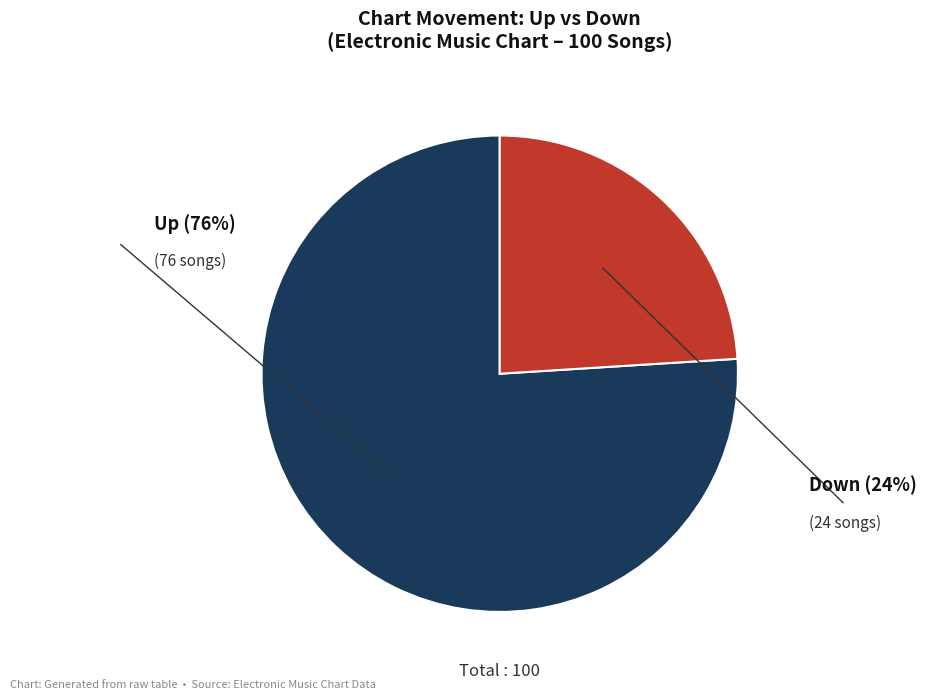

Count the number of slices in the pie.

2